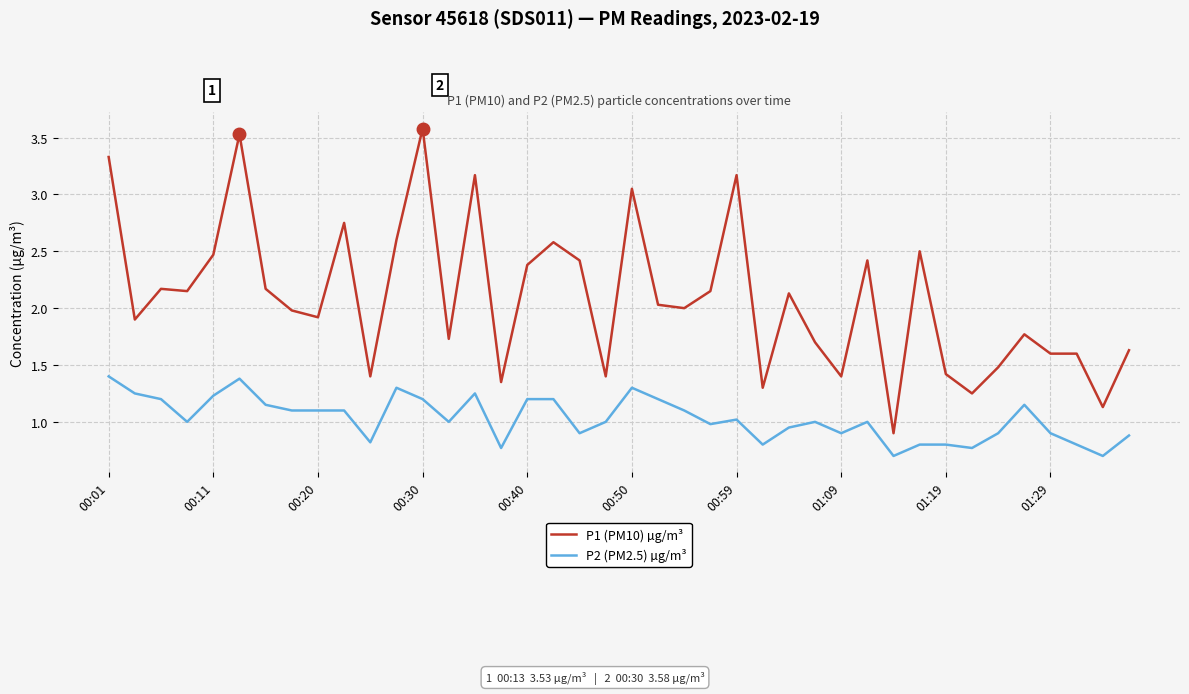

Which series has the largest range (max minus min)?

P1 (PM10) µg/m³